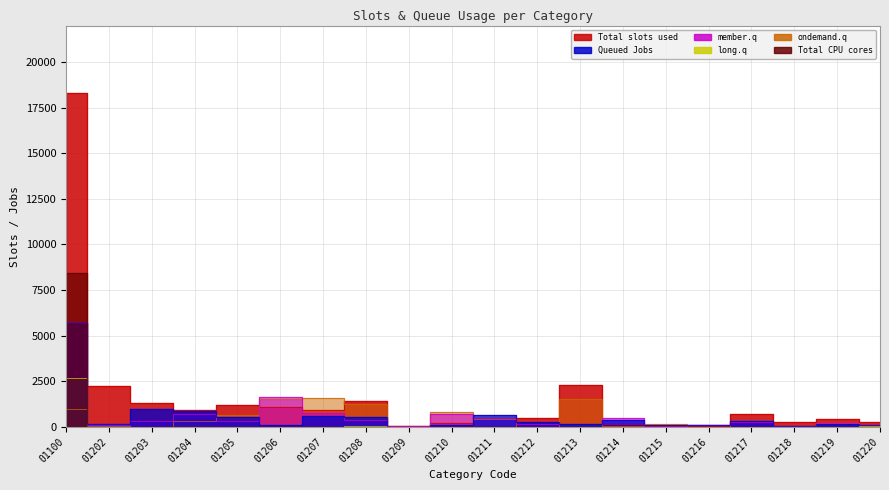

Does the chart display data point markers on the line(s)?

No